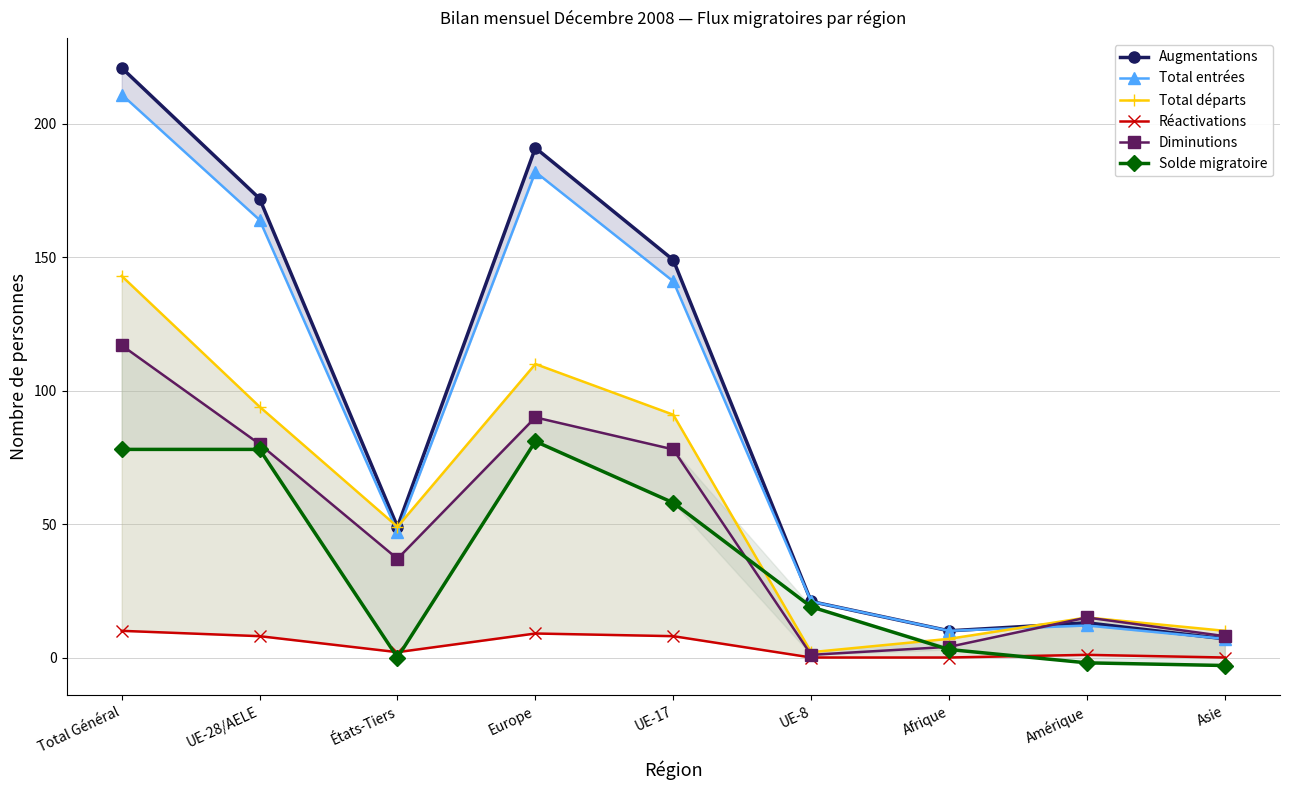

How many positive values does the Solde migratoire series have?

6